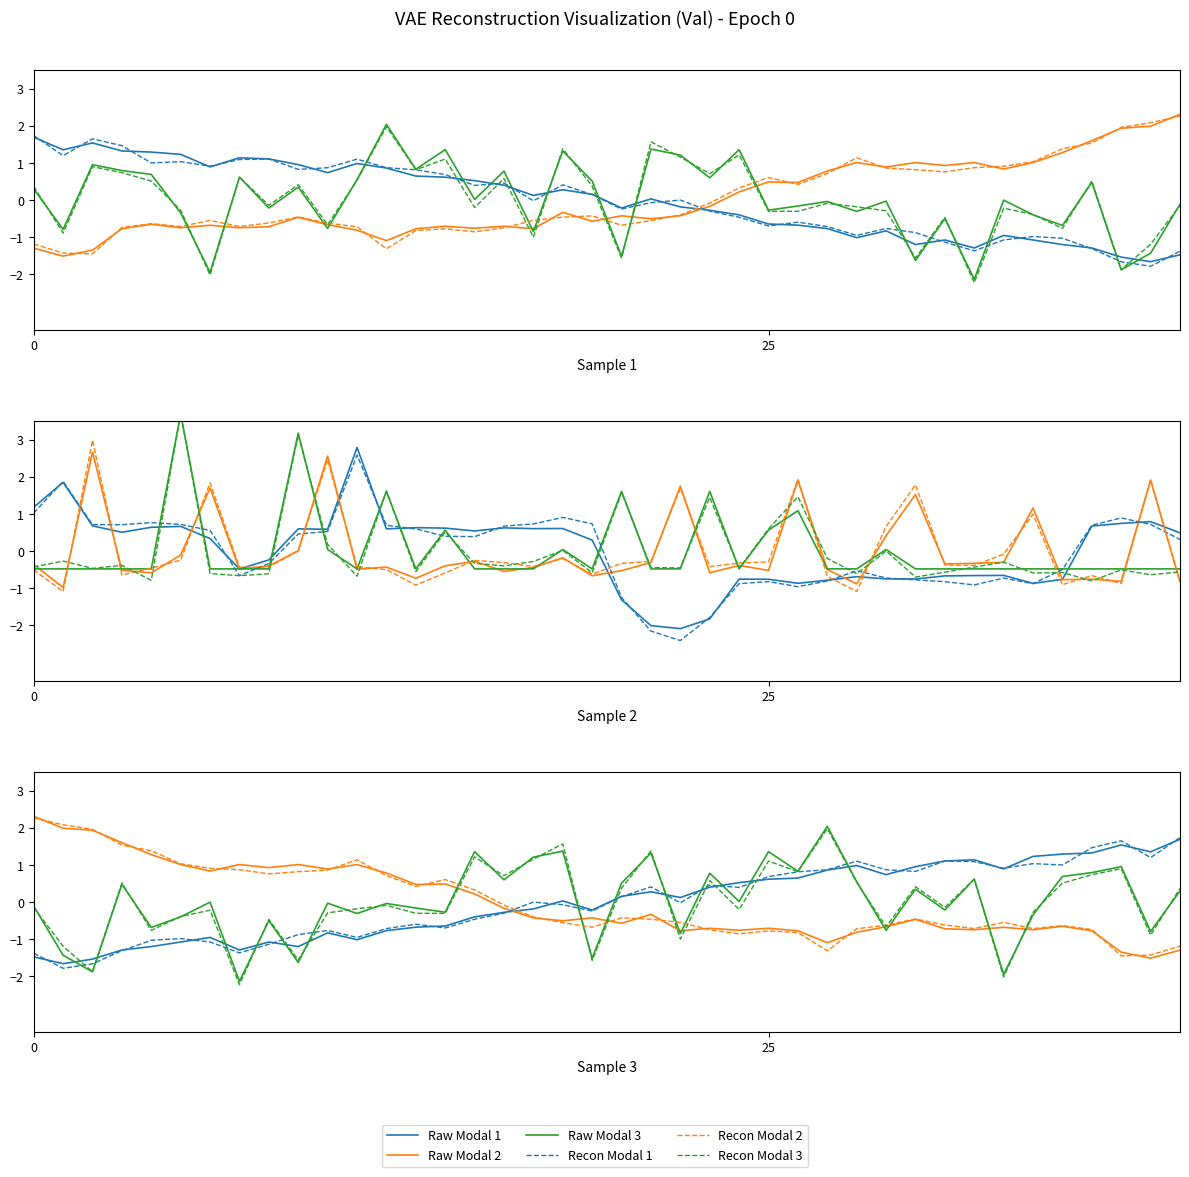

What are all the series names shown in the legend?

Raw Modal 1, Raw Modal 2, Raw Modal 3, Recon Modal 1, Recon Modal 2, Recon Modal 3